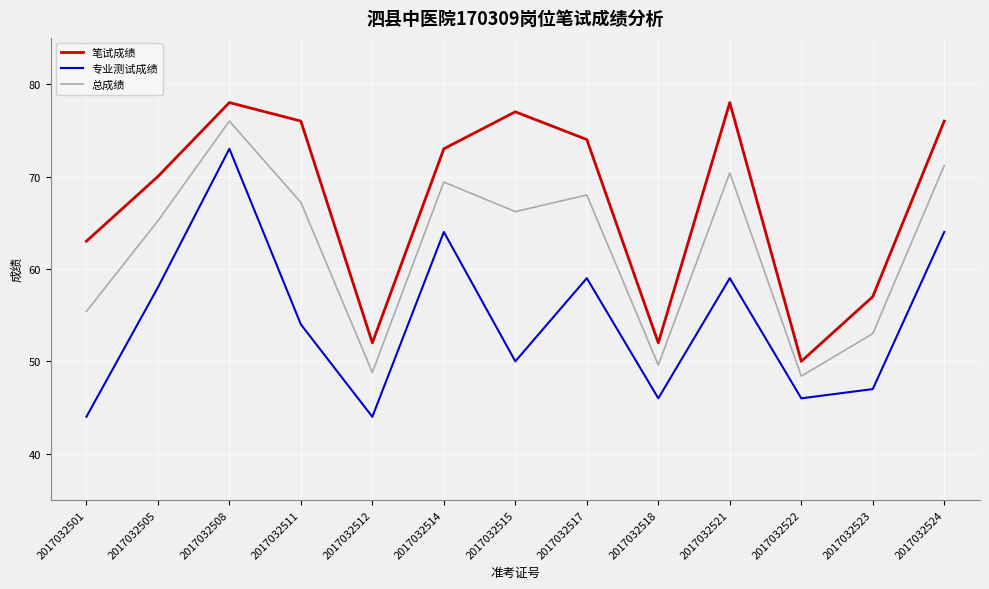

Is it true that 笔试成绩 equals 76.0 at 2017032524?

True